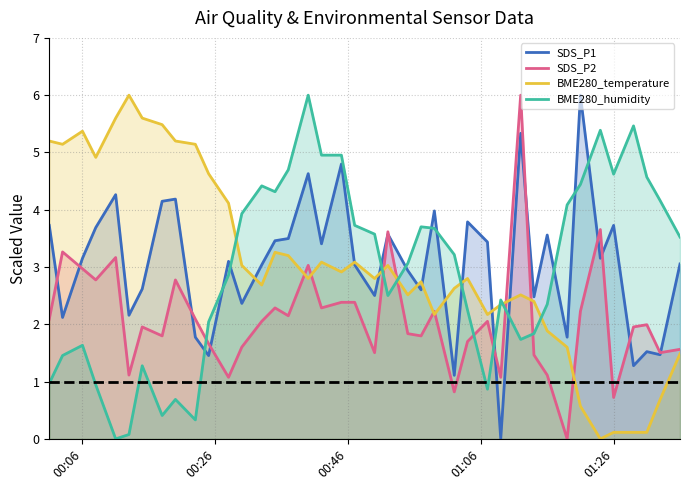

True or false: BME280_humidity and SDS_P2 cross at least once.

True